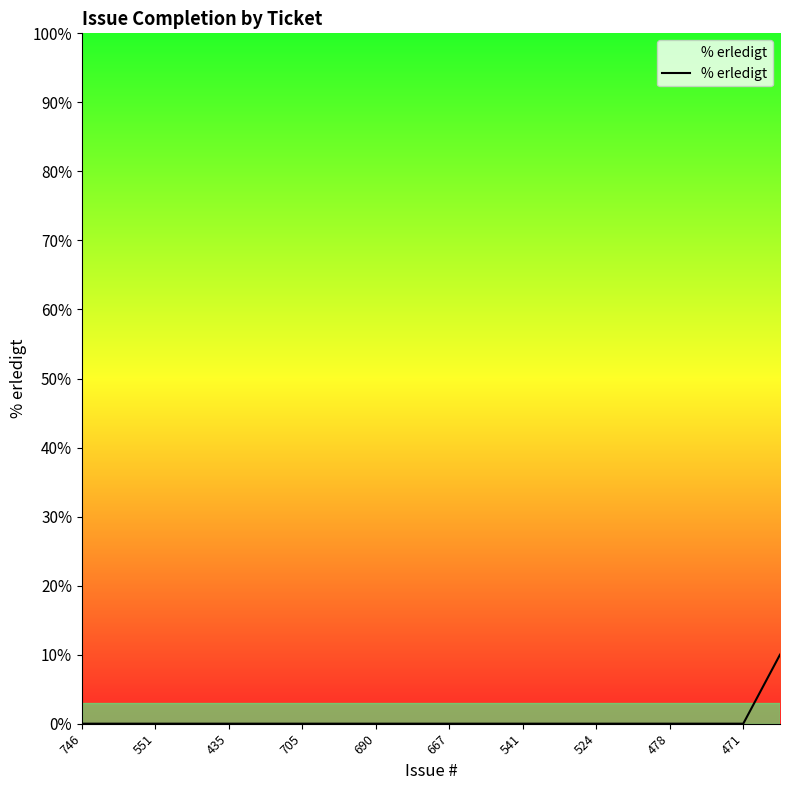

What is the maximum value shown in the chart?

10